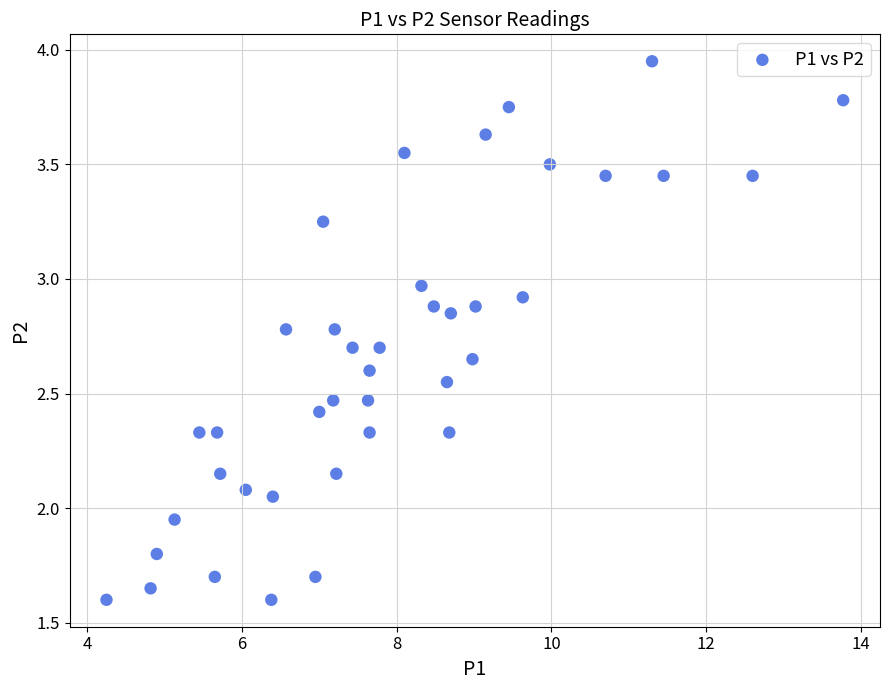

What is the range of X values (max minus min)?

9.5